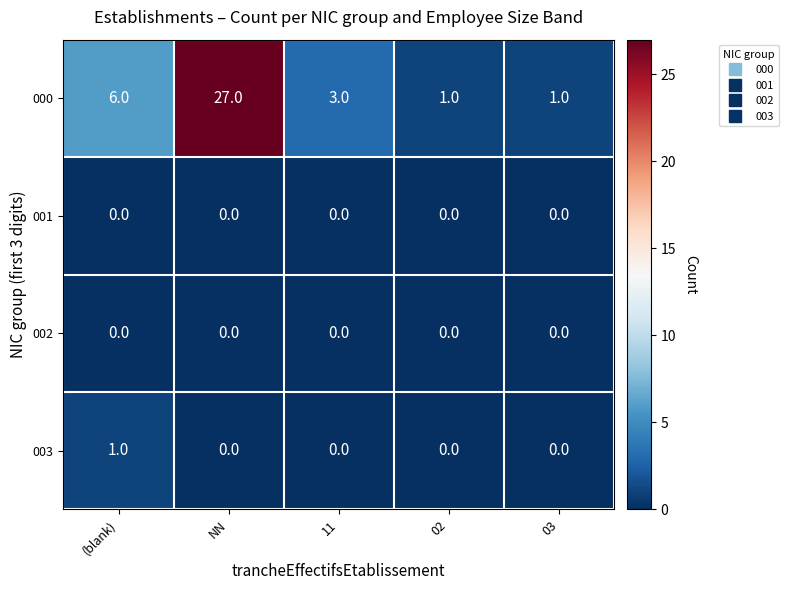

True or false: 000 has a value of 16 at NN.

False